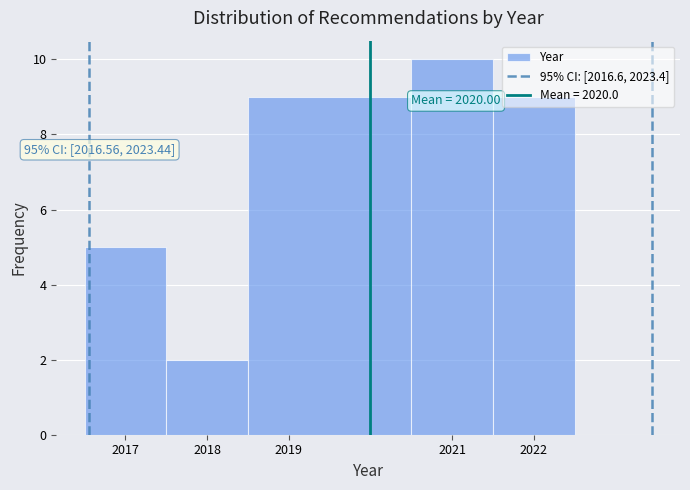

Over which range of the x-axis is the bar tallest?

2020.5 to 2021.5